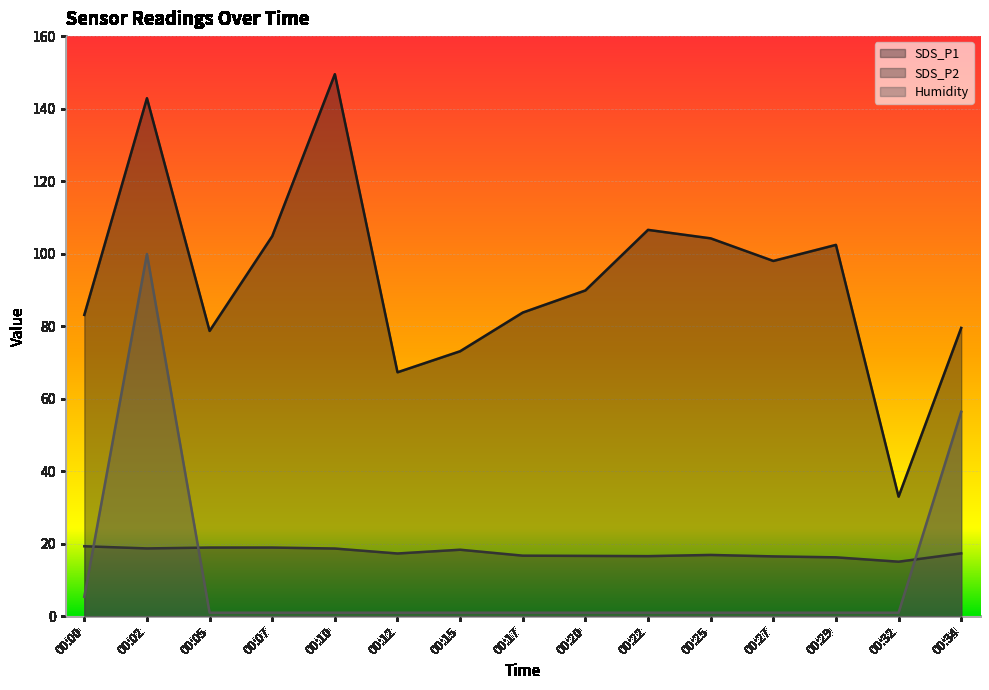

List the labels in order of SDS_P2 value, largest first.

00:00, 00:05, 00:07, 00:02, 00:10, 00:15, 00:34, 00:12, 00:25, 00:17, 00:20, 00:22, 00:27, 00:29, 00:32